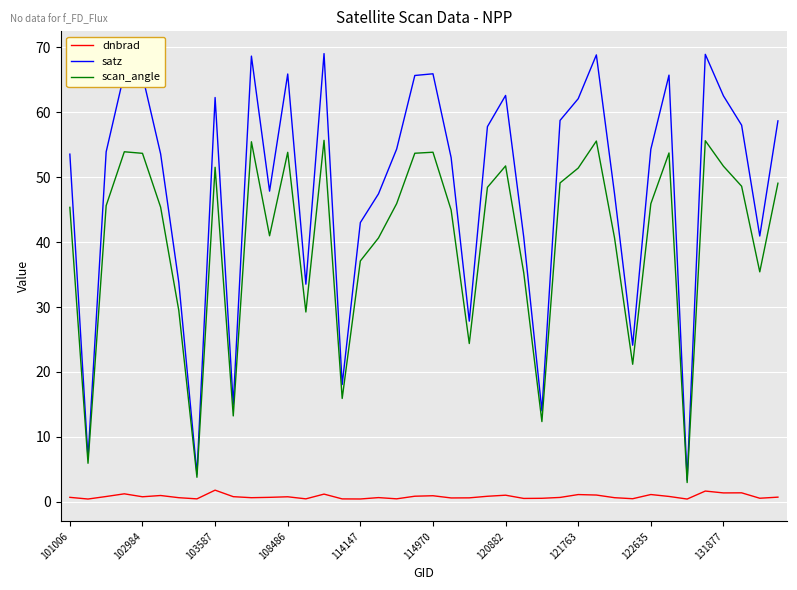

Which series has the largest total across all categories?

satz